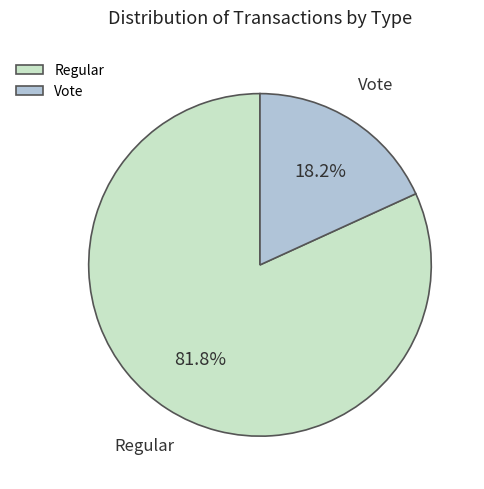

Which has a higher value, Regular or Vote?

Regular